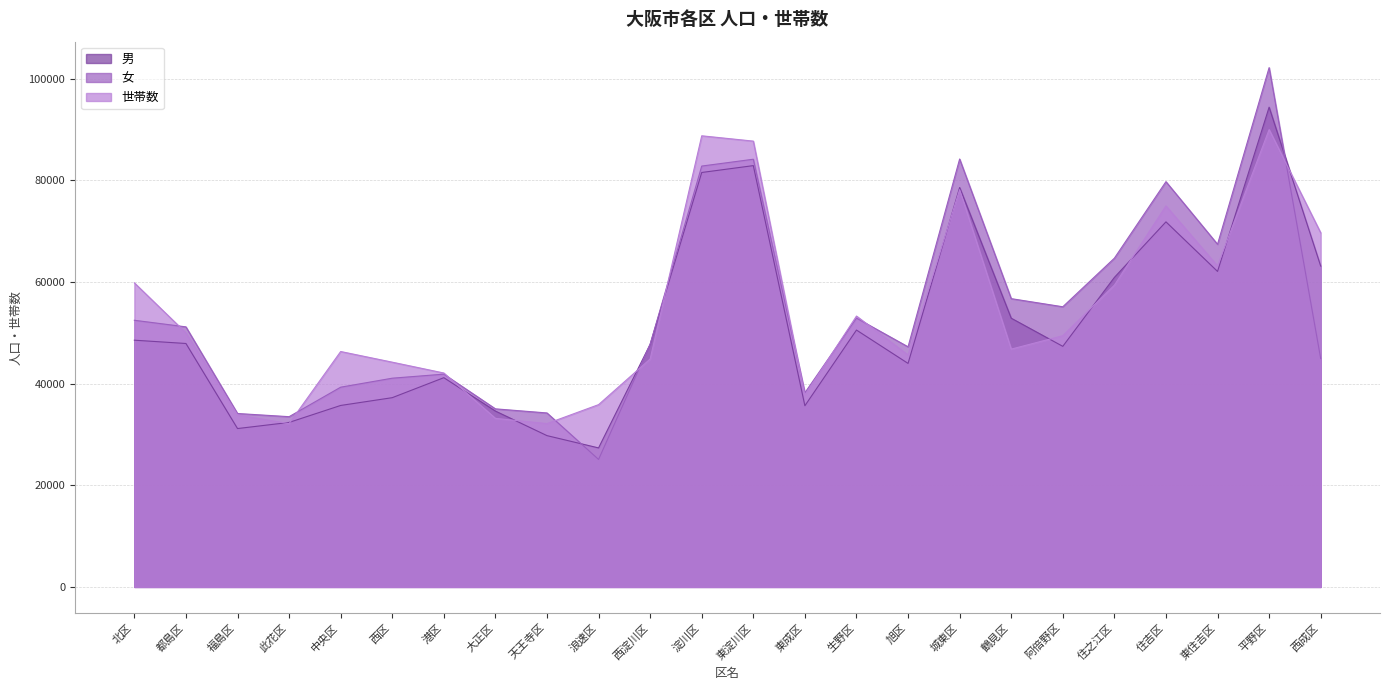

What is the label of the 6th point from the right?

阿倍野区